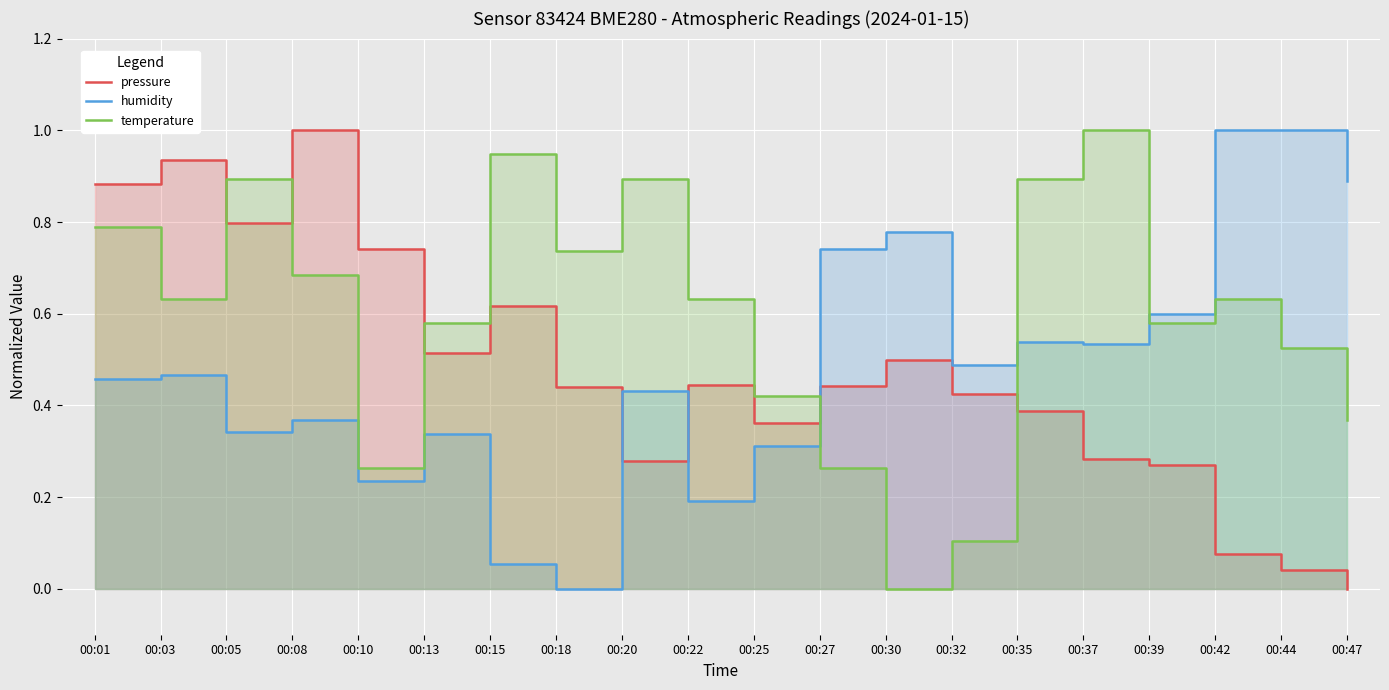

Between 00:39 and 00:15, which is larger?

00:15